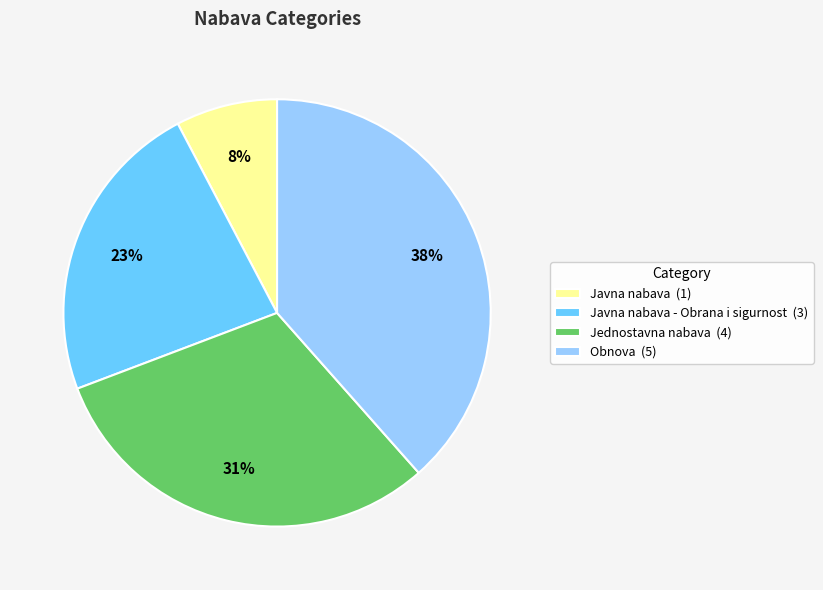

Do Obnova (5) and Javna nabava - Obrana i sigurnost (3) together represent more than half of the pie?

Yes